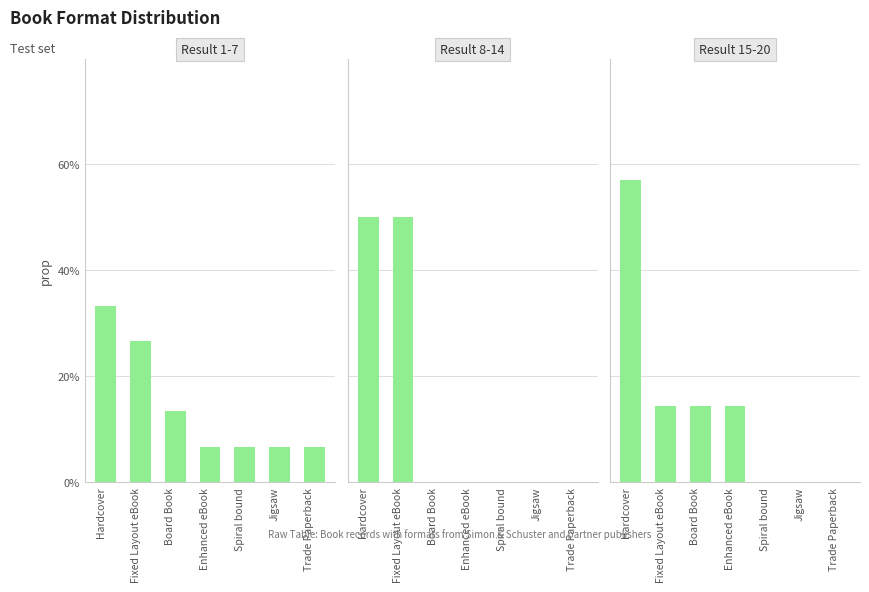

Between Board Book and Trade Paperback, which series saw the biggest shift?

Result 15-20